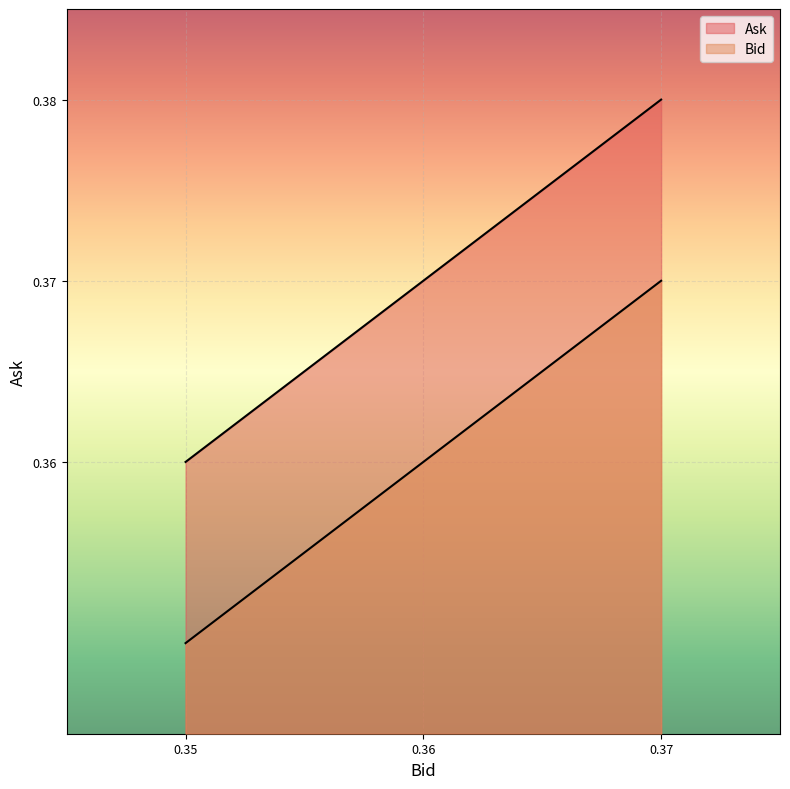

Between 0.36 and 0.37, which series saw the biggest shift?

Bid